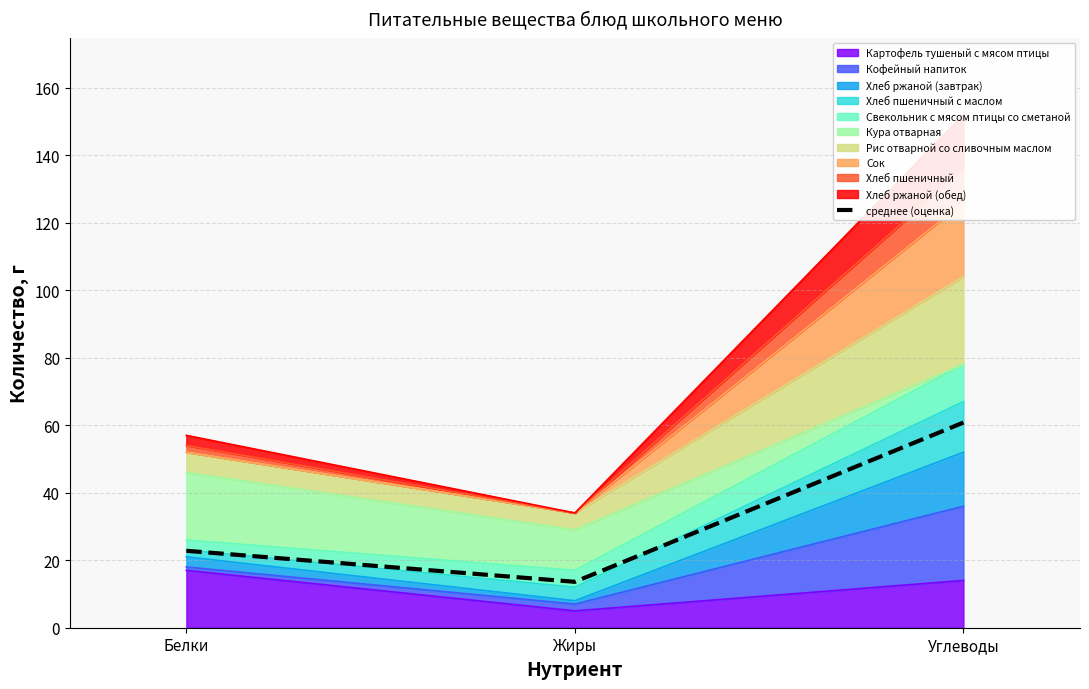

What is the value of the 2nd point from the left?

13.6